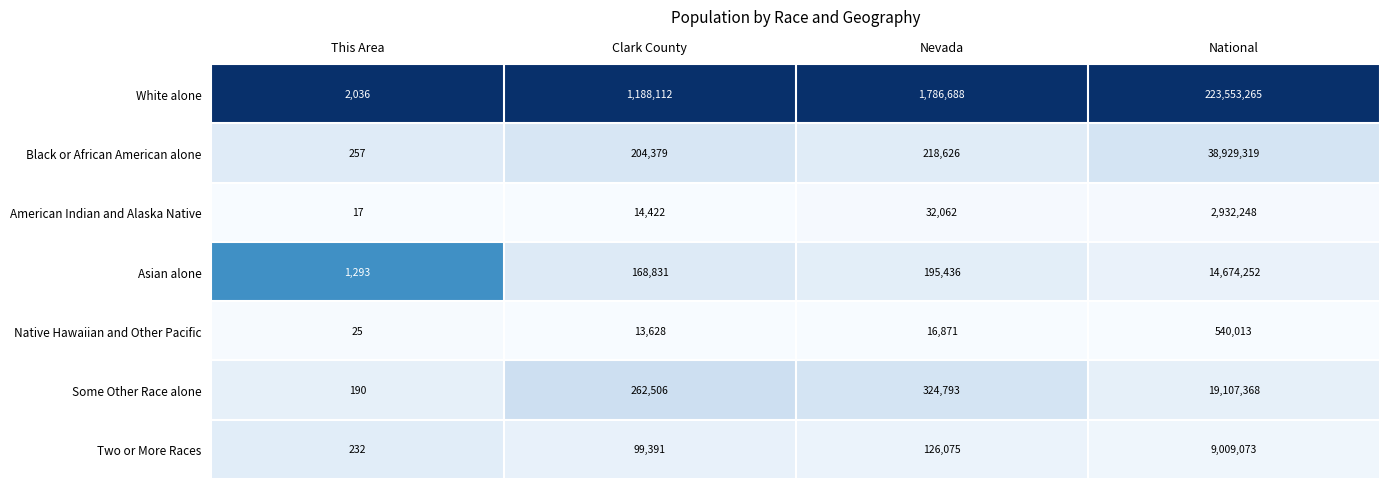

At which label is Some Other Race alone closest to 9553779?

Nevada